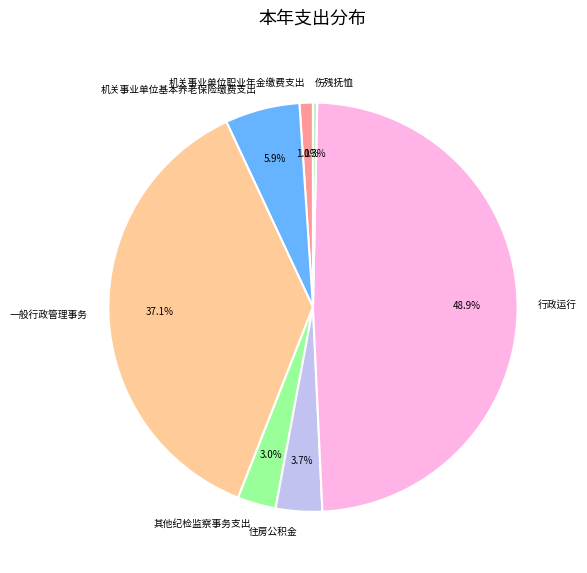

Count the number of slices in the pie.

7